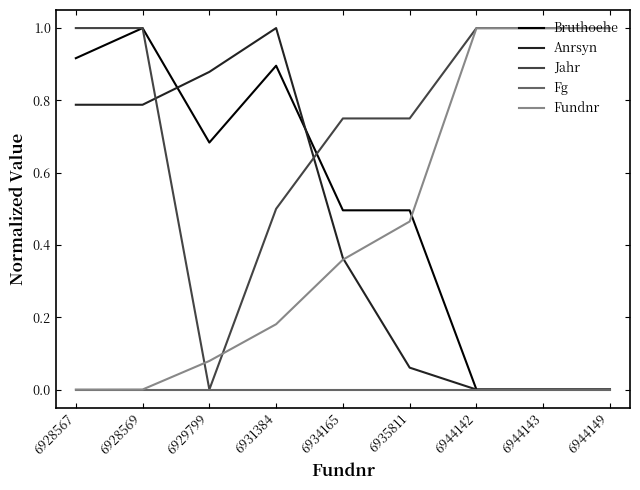

What is the sum of the Bruthoehe values at 6928569 and 6944149?

1.0